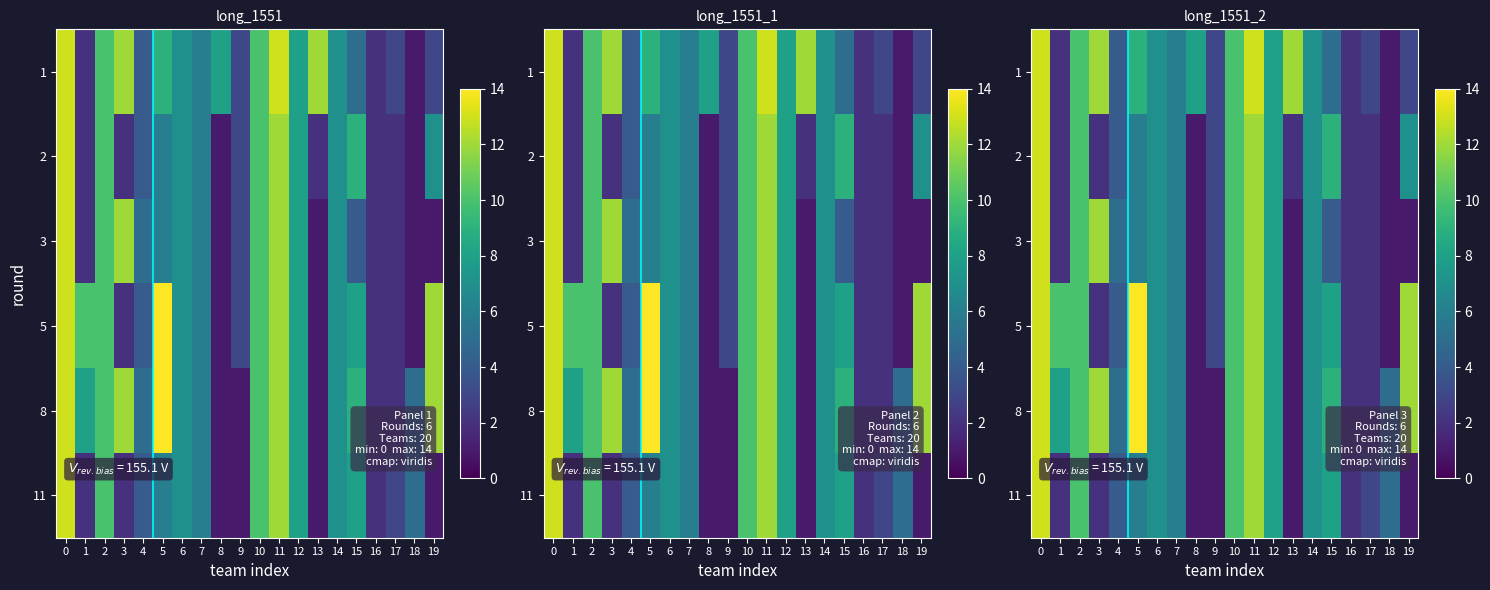

What is the total value across all series at 19?

36